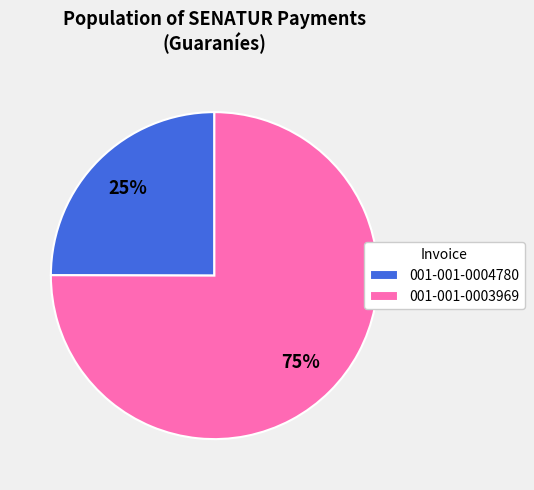

Which has a higher value, 001-001-0003969 or 001-001-0004780?

001-001-0003969